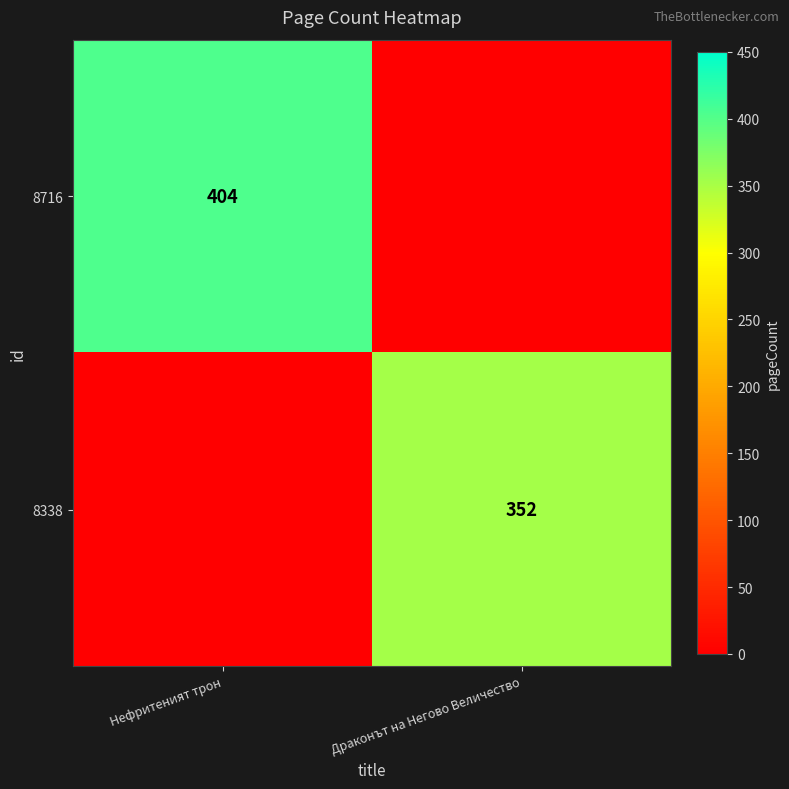

True or false: 8716 has a value of 132 at Нефритеният трон.

False